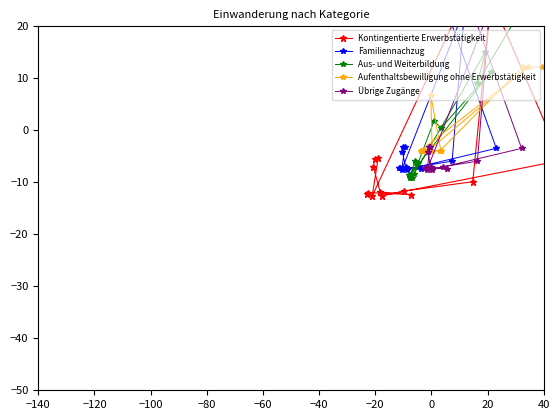

How many values in the Aufenthaltsbewilligung ohne Erwerbstätigkeit series exceed -3?

4